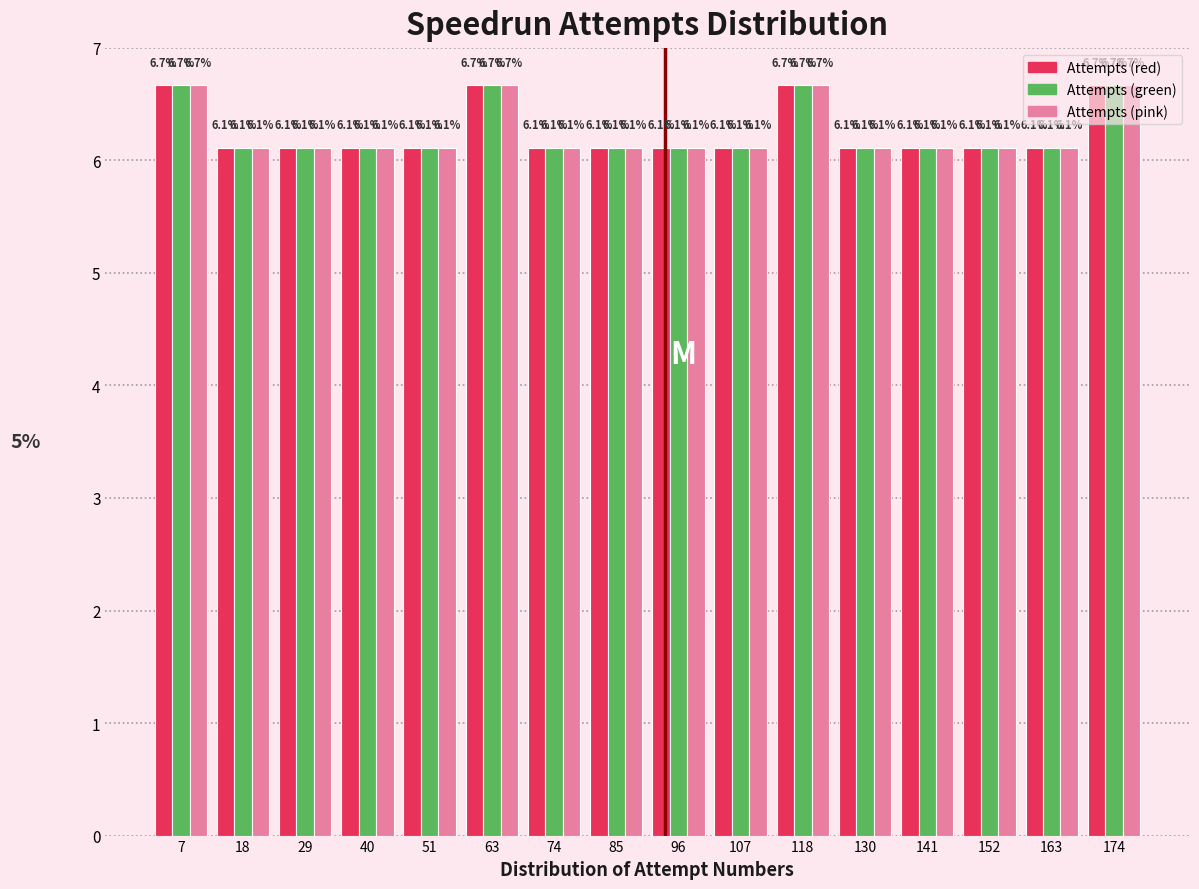

Reading left to right, list every range on the x-axis with the height of the bar of each series over it. The bar edges are not printed on the chart, so give them approximately, as read against the axis.

2 to 12: Attempts (red)=6.7	Attempts (green)=6.7	Attempts (pink)=6.7
12 to 24: Attempts (red)=6.1	Attempts (green)=6.1	Attempts (pink)=6.1
24 to 34: Attempts (red)=6.1	Attempts (green)=6.1	Attempts (pink)=6.1
34 to 46: Attempts (red)=6.1	Attempts (green)=6.1	Attempts (pink)=6.1
46 to 56: Attempts (red)=6.1	Attempts (green)=6.1	Attempts (pink)=6.1
56 to 68: Attempts (red)=6.7	Attempts (green)=6.7	Attempts (pink)=6.7
68 to 80: Attempts (red)=6.1	Attempts (green)=6.1	Attempts (pink)=6.1
80 to 90: Attempts (red)=6.1	Attempts (green)=6.1	Attempts (pink)=6.1
90 to 102: Attempts (red)=6.1	Attempts (green)=6.1	Attempts (pink)=6.1
102 to 112: Attempts (red)=6.1	Attempts (green)=6.1	Attempts (pink)=6.1
112 to 124: Attempts (red)=6.7	Attempts (green)=6.7	Attempts (pink)=6.7
124 to 136: Attempts (red)=6.1	Attempts (green)=6.1	Attempts (pink)=6.1
136 to 146: Attempts (red)=6.1	Attempts (green)=6.1	Attempts (pink)=6.1
146 to 158: Attempts (red)=6.1	Attempts (green)=6.1	Attempts (pink)=6.1
158 to 168: Attempts (red)=6.1	Attempts (green)=6.1	Attempts (pink)=6.1
168 to 180: Attempts (red)=6.7	Attempts (green)=6.7	Attempts (pink)=6.7